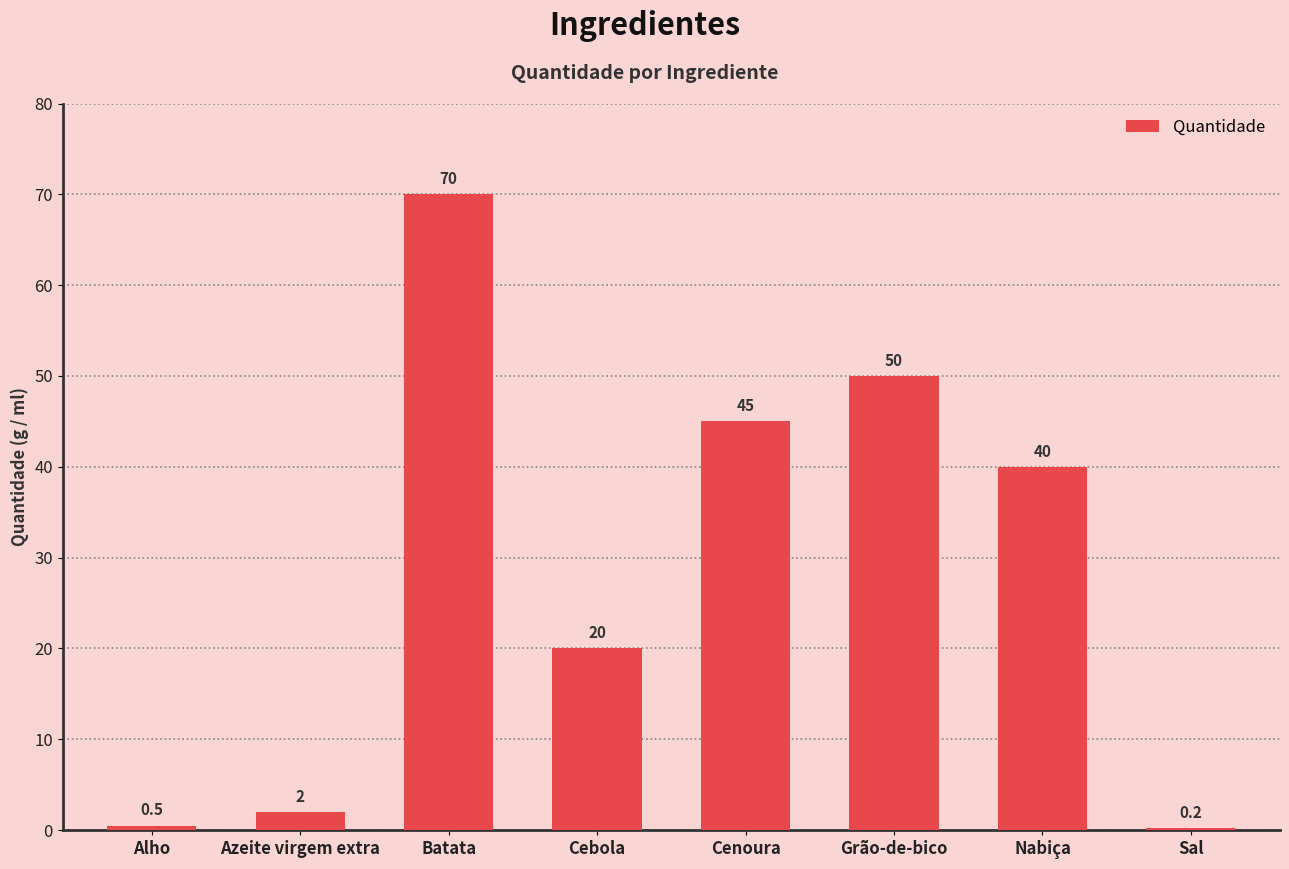

Reading left to right, transcribe all the data shown in this chart.

Alho=0.5	Azeite virgem extra=2.0	Batata=70.0	Cebola=20.0	Cenoura=45.0	Grão-de-bico=50.0	Nabiça=40.0	Sal=0.2